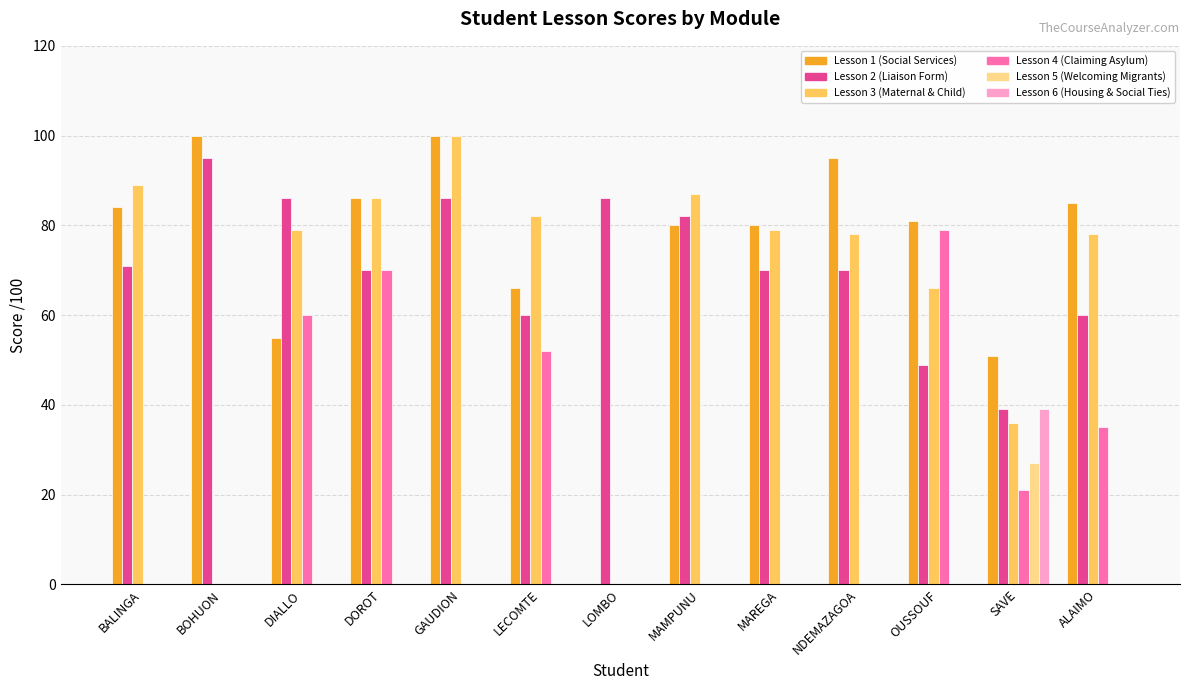

What is the total value across all series at BALINGA?

244